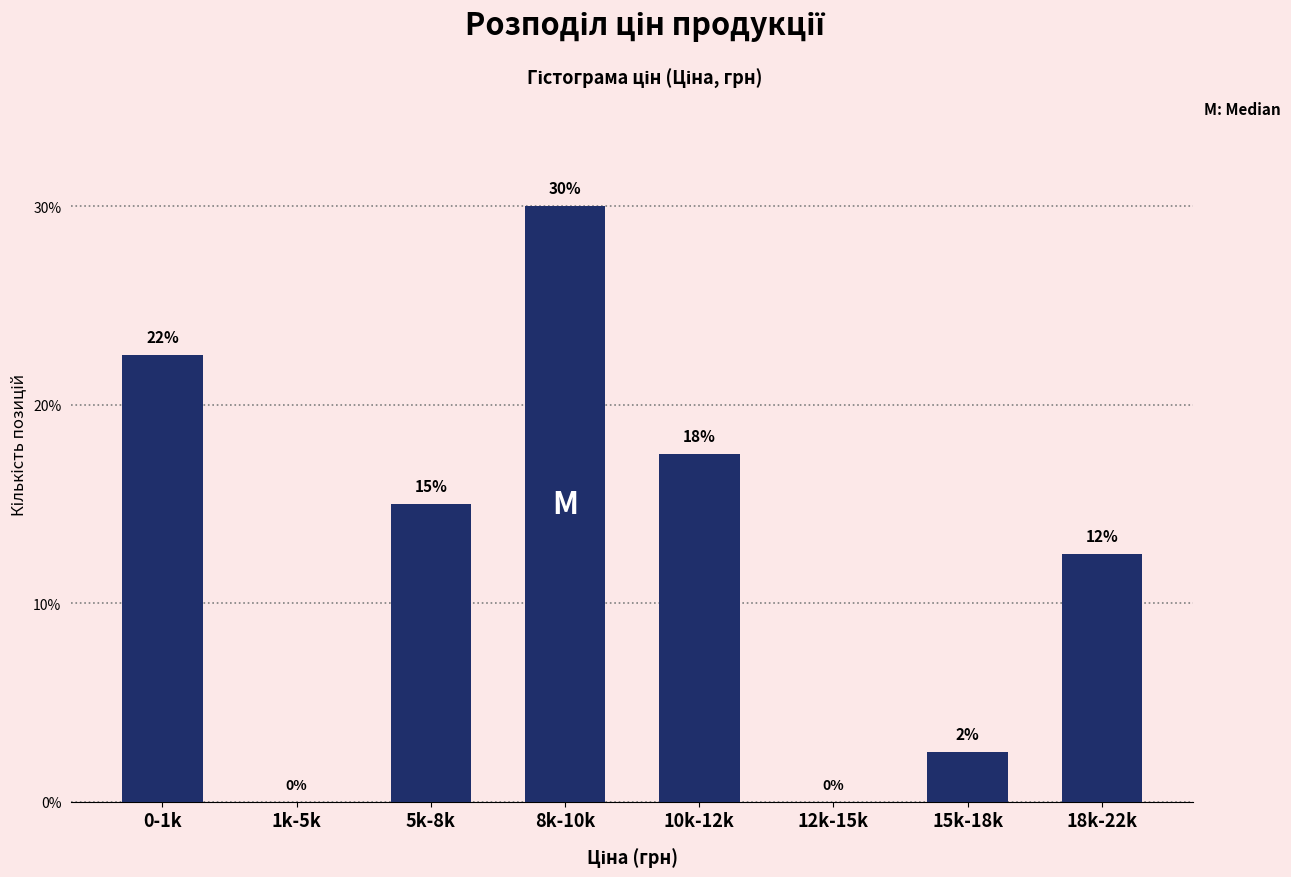

Is it true that the value at 15k-18k is 2.5?

True